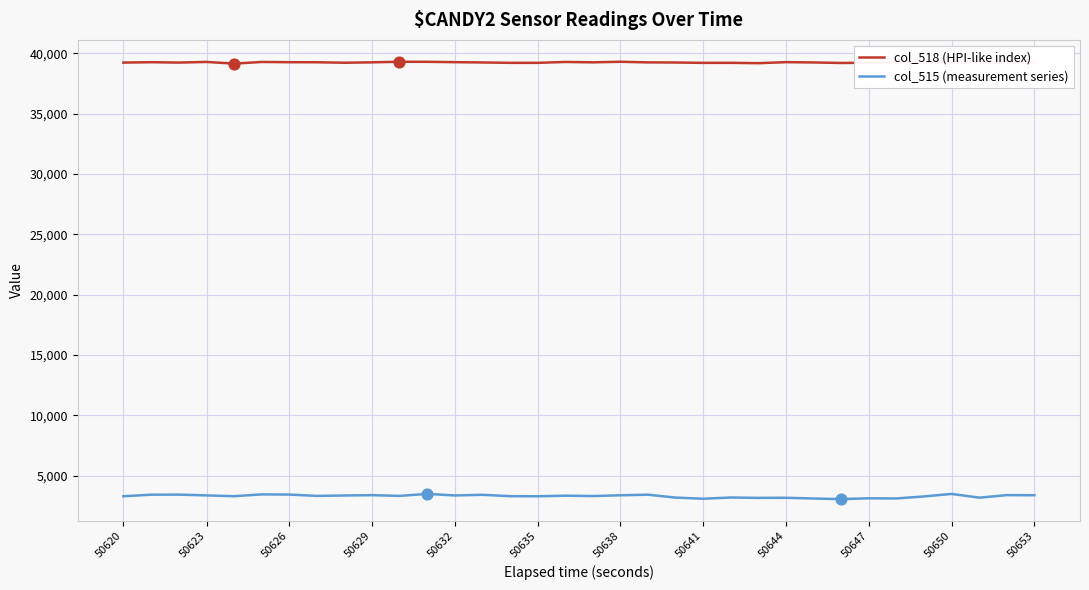

Which series has the widest spread of values?

col_515 (measurement series)